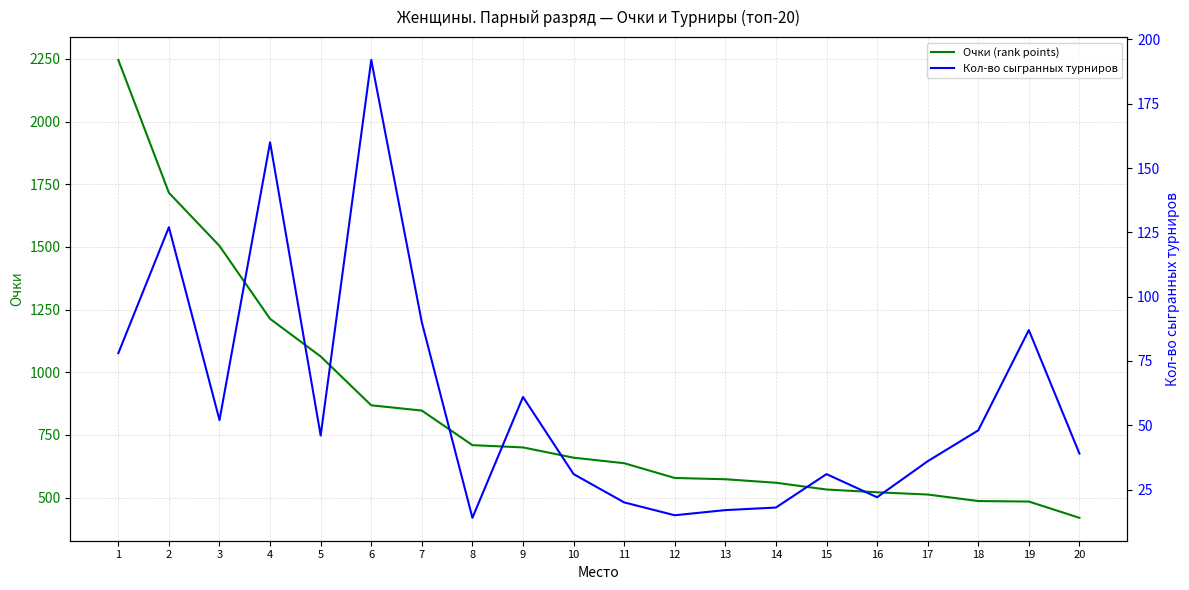

Is this an area chart (filled region under the line)?

No